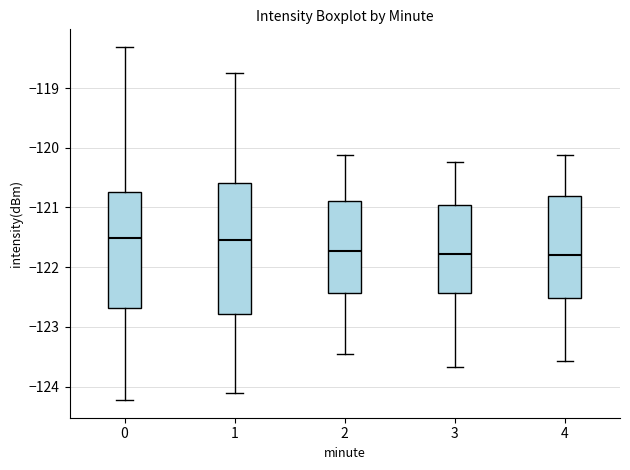

Comparing the boxes themselves (not the whiskers), which one is the tallest?

1